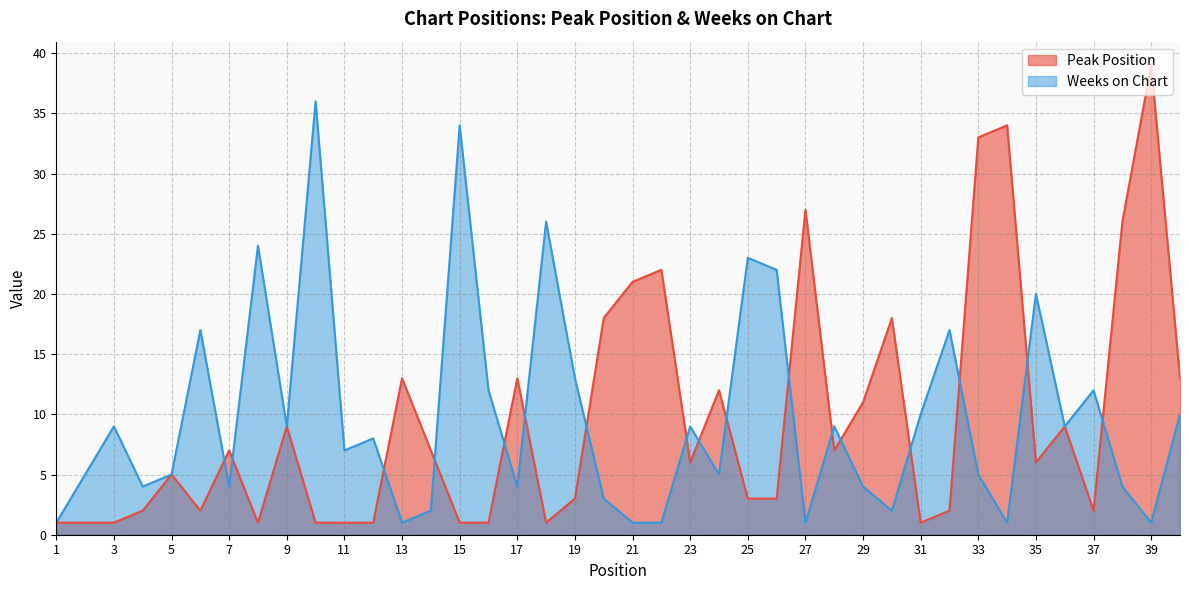

What is the value of the Peak Position point at the 31st from the left?

1